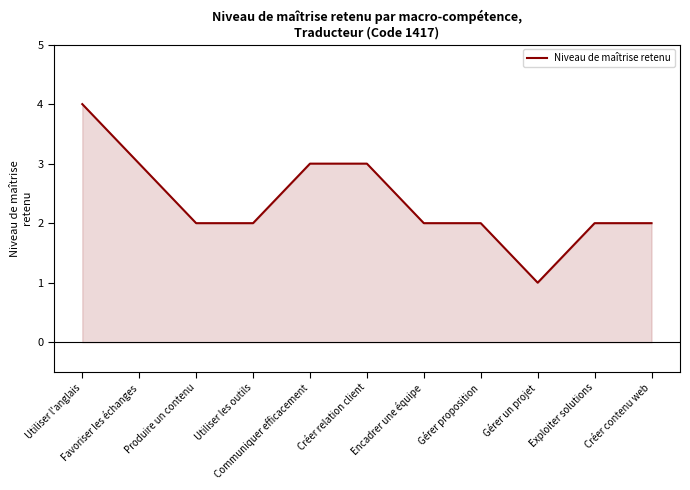

What is the difference between the maximum and minimum values?

3